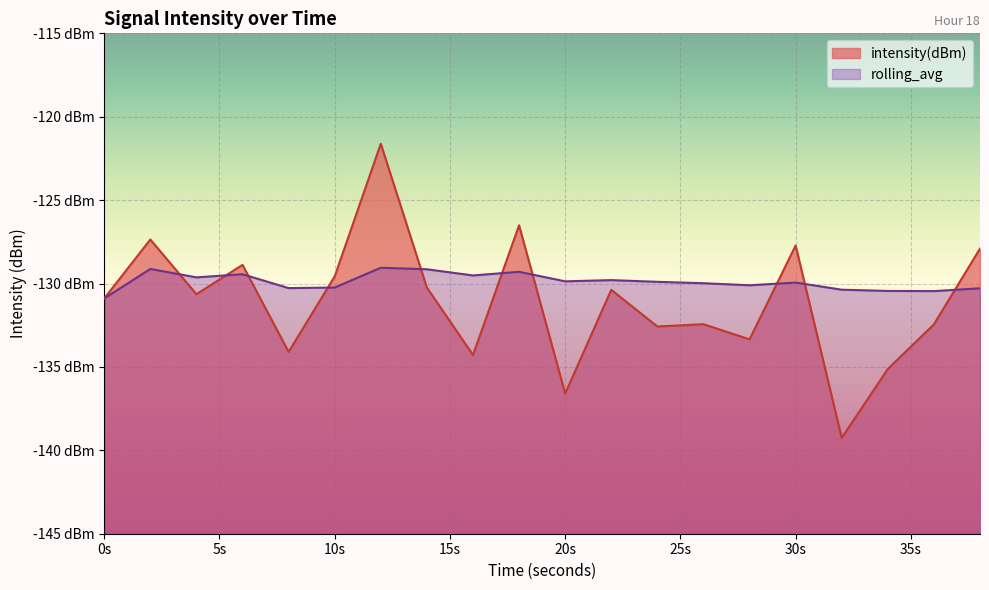

What is the lowest value of the intensity(dBm) series?

-139.3